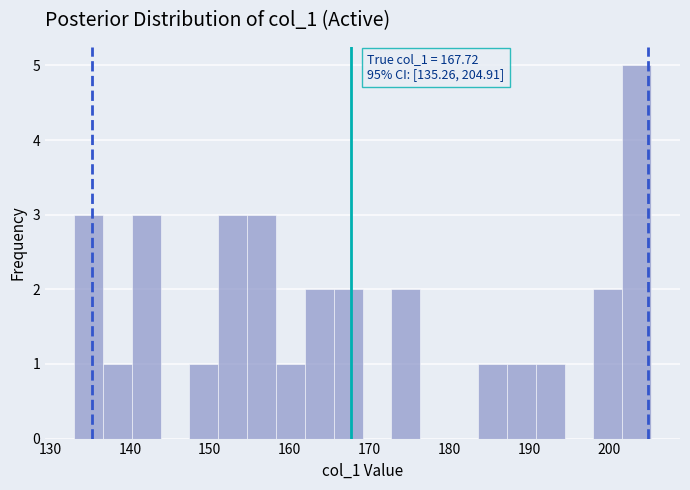

Read against the x-axis, roughly where is the centre of the tallest bar?

204